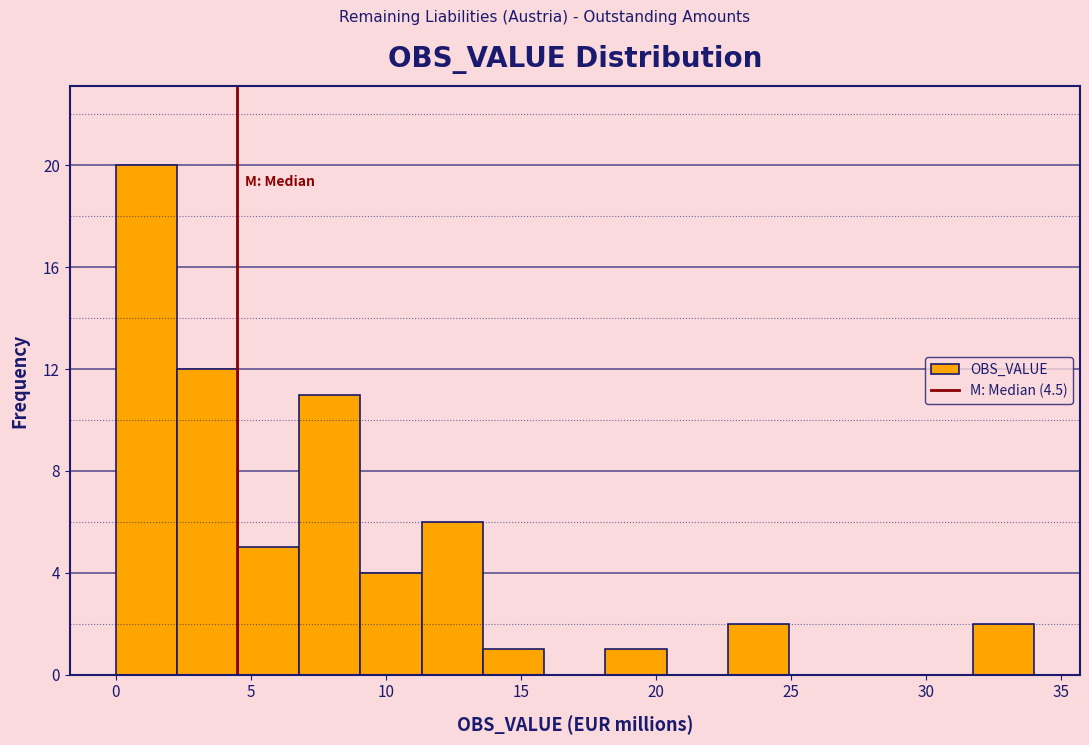

Reading left to right, transcribe this chart: for each bar, give the range it covers on the x-axis and its height. Neither the bar edges nor the heights are printed on the chart, so give them approximately, as read against the axes.

0.0 to 2.5: 20
2.5 to 4.5: 12
4.5 to 7.0: 5
7.0 to 9.0: 11
9.0 to 11.5: 4
11.5 to 13.5: 6
13.5 to 16.0: 1
16.0 to 18.0: 0
18.0 to 20.5: 1
20.5 to 22.5: 0
22.5 to 25.0: 2
25.0 to 27.0: 0
27.0 to 29.5: 0
29.5 to 31.5: 0
31.5 to 34.0: 2